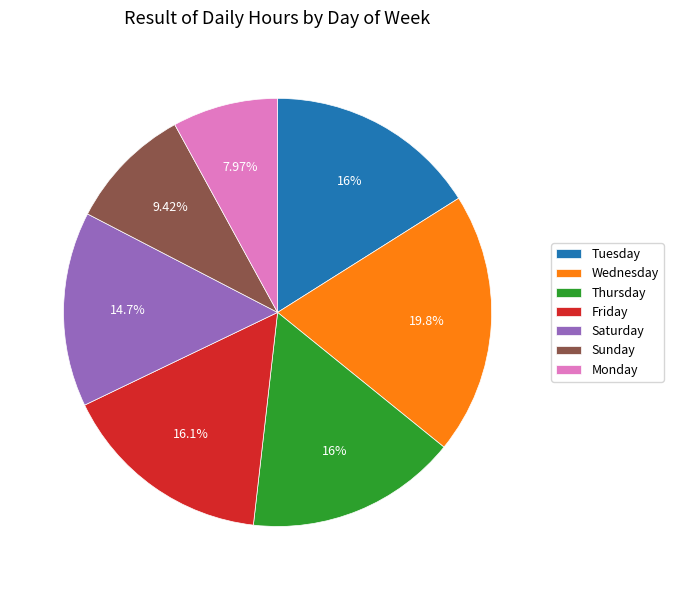

Which category has the smallest portion of the pie?

Monday